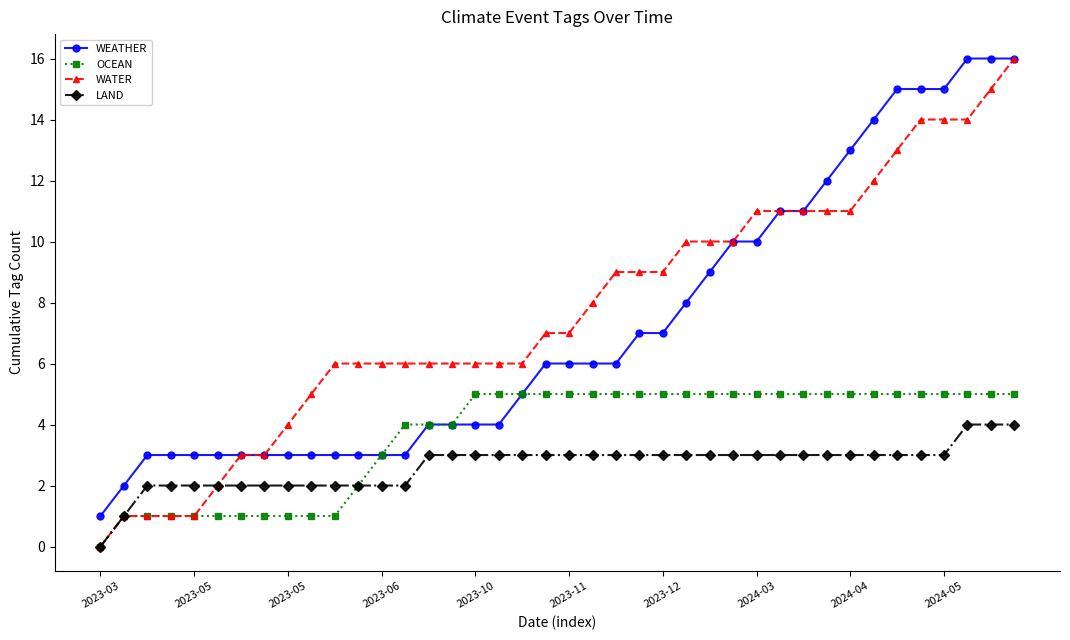

How many series are shown in this chart?

4